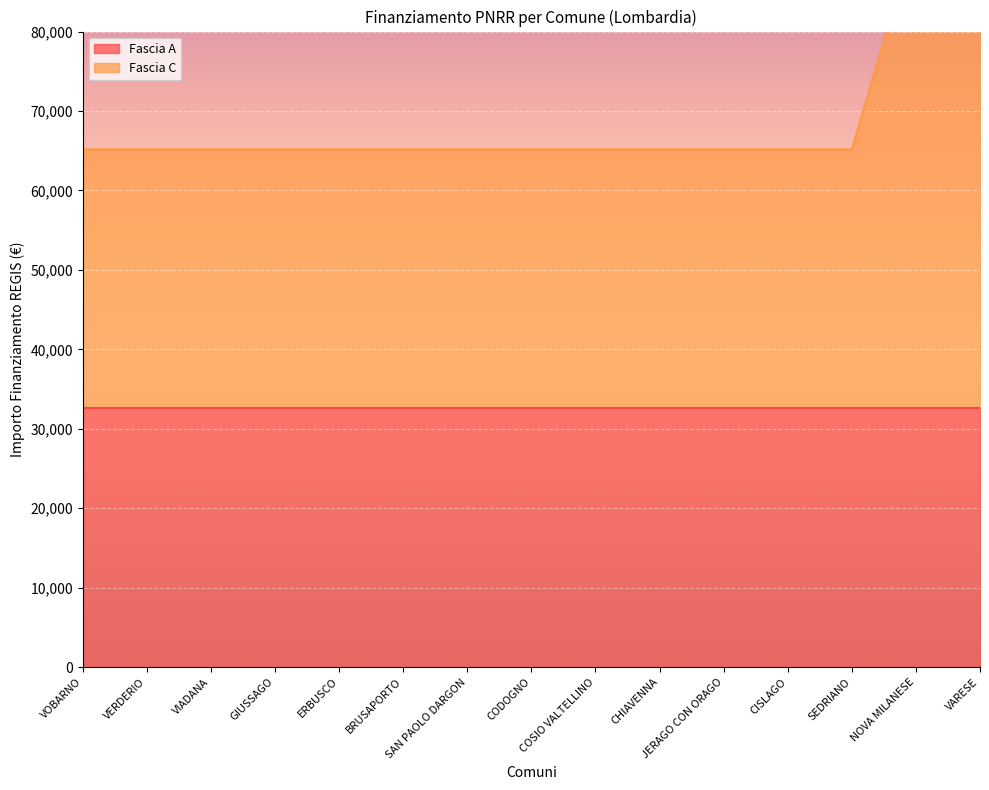

At which category does the chart reach its peak across all series?

NOVA MILANESE